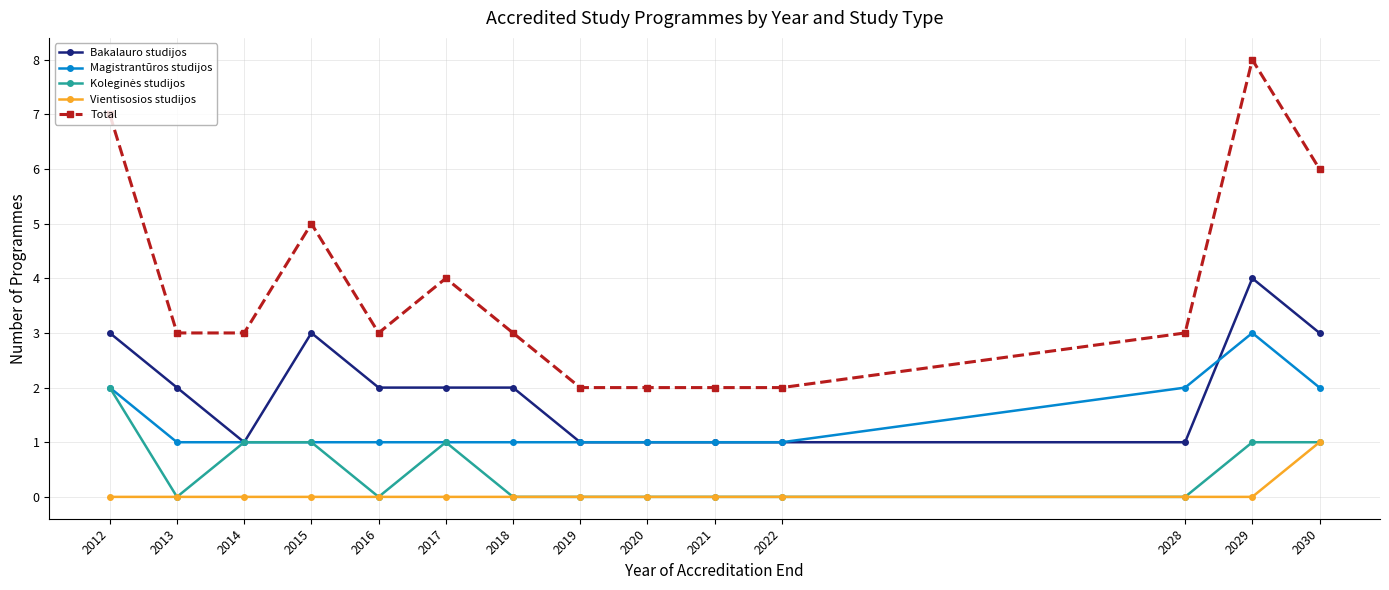

Which series has the largest total across all categories?

Total